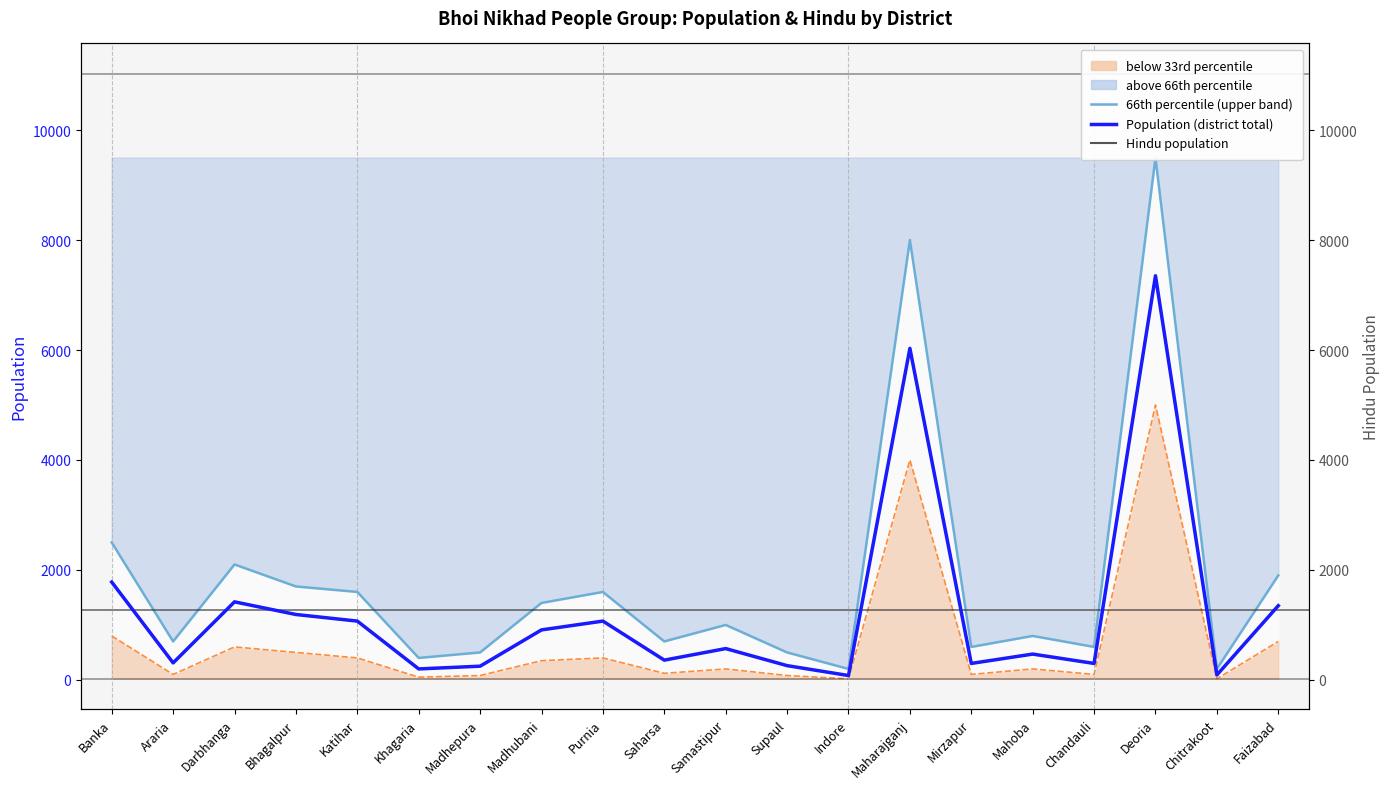

Which has a higher value, Purnia or Khagaria?

Purnia